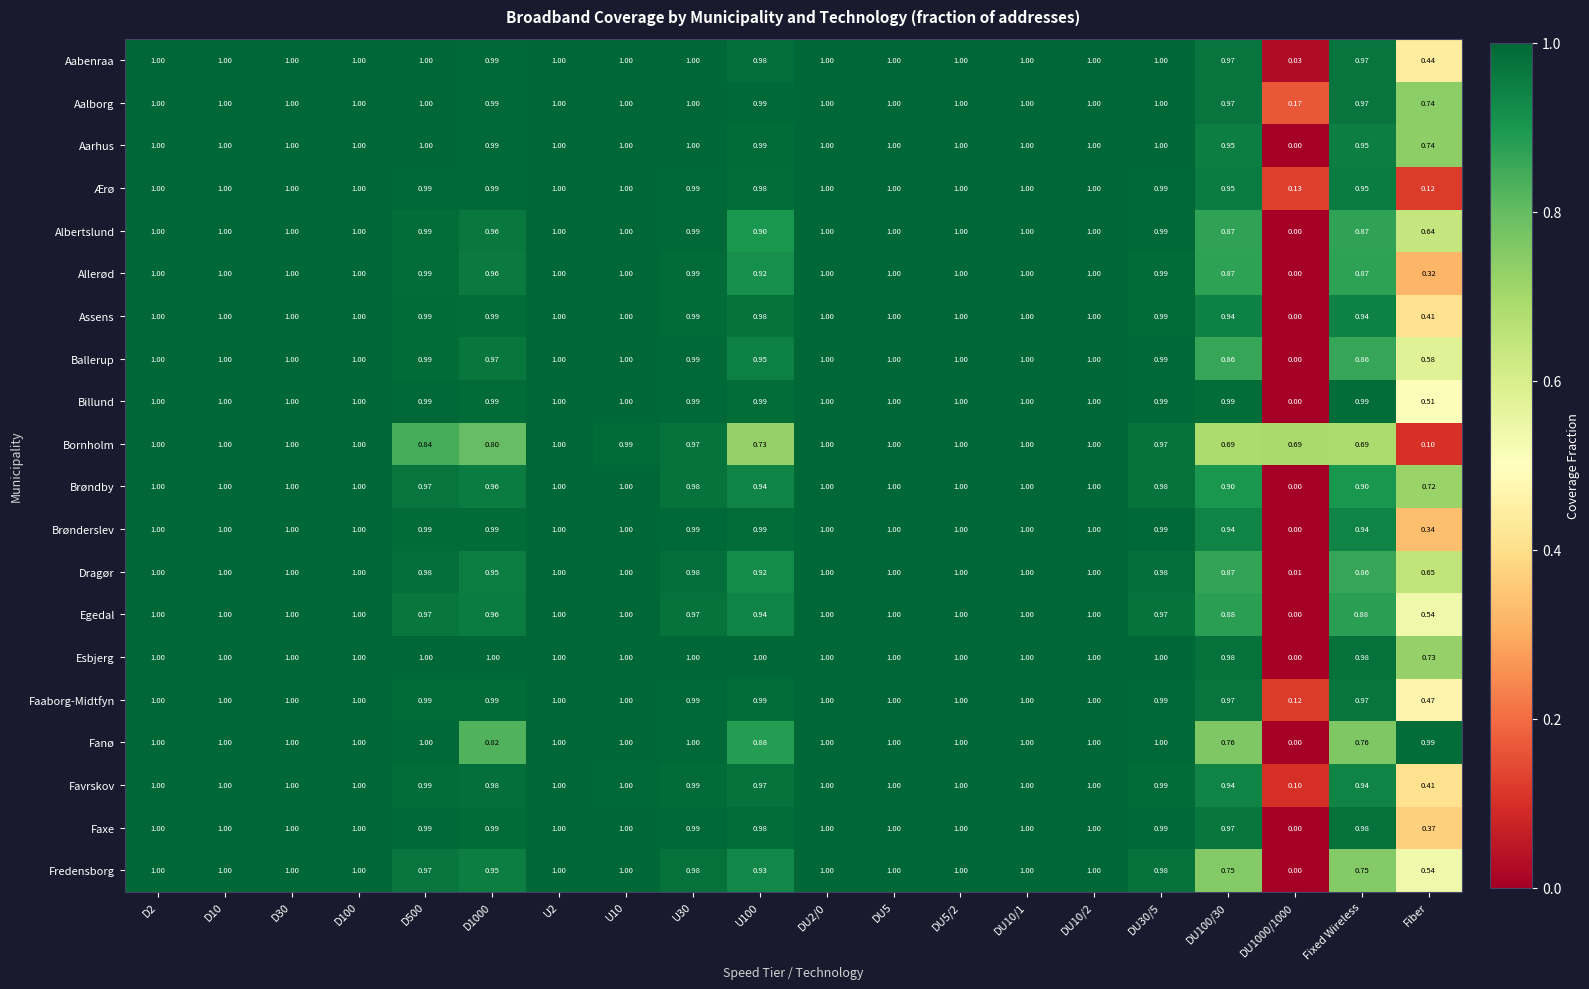

Which series changed the most between D1000 and DU1000/1000?

Esbjerg